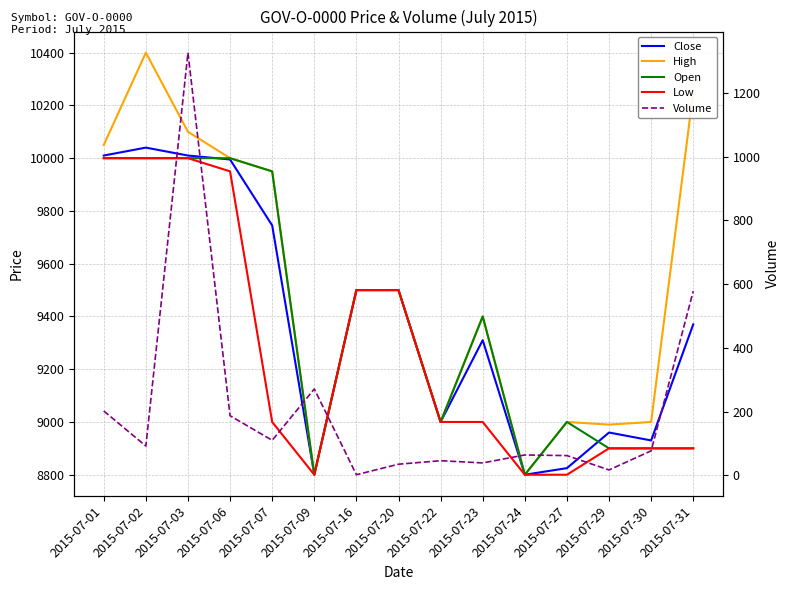

Which series changed the most between 2015-07-22 and 2015-07-24?

Close